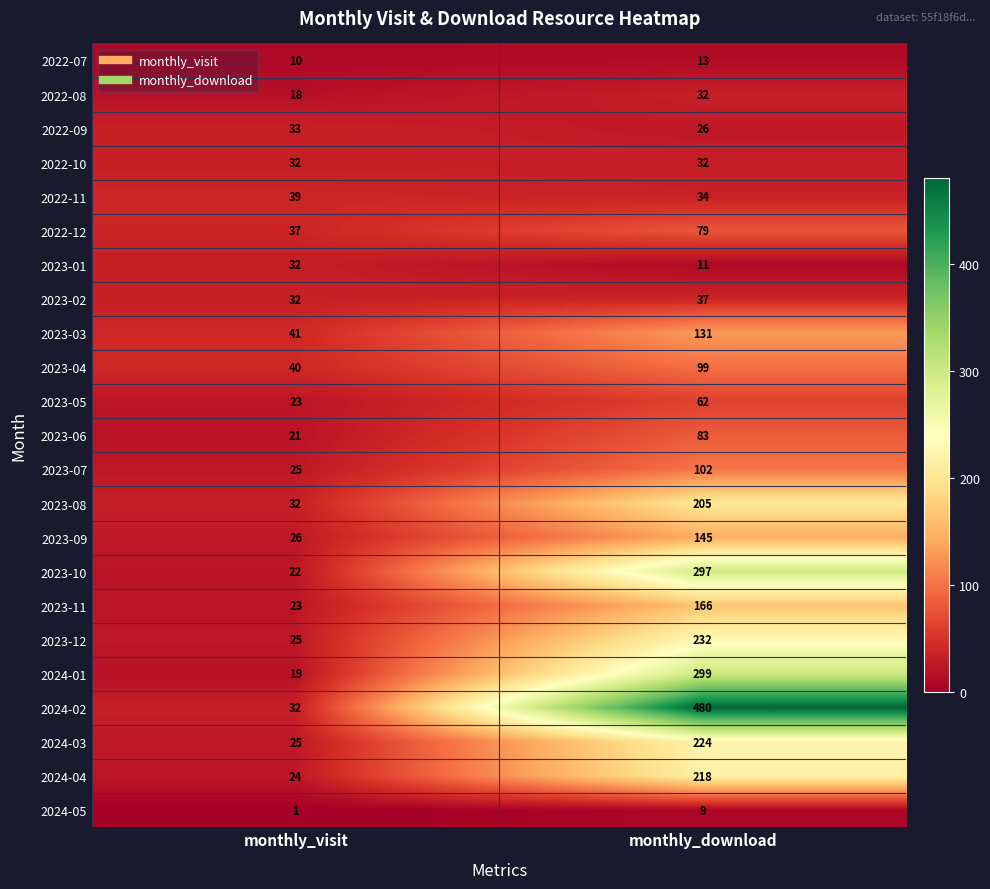

What is the average value of the 2023-01 series?

22